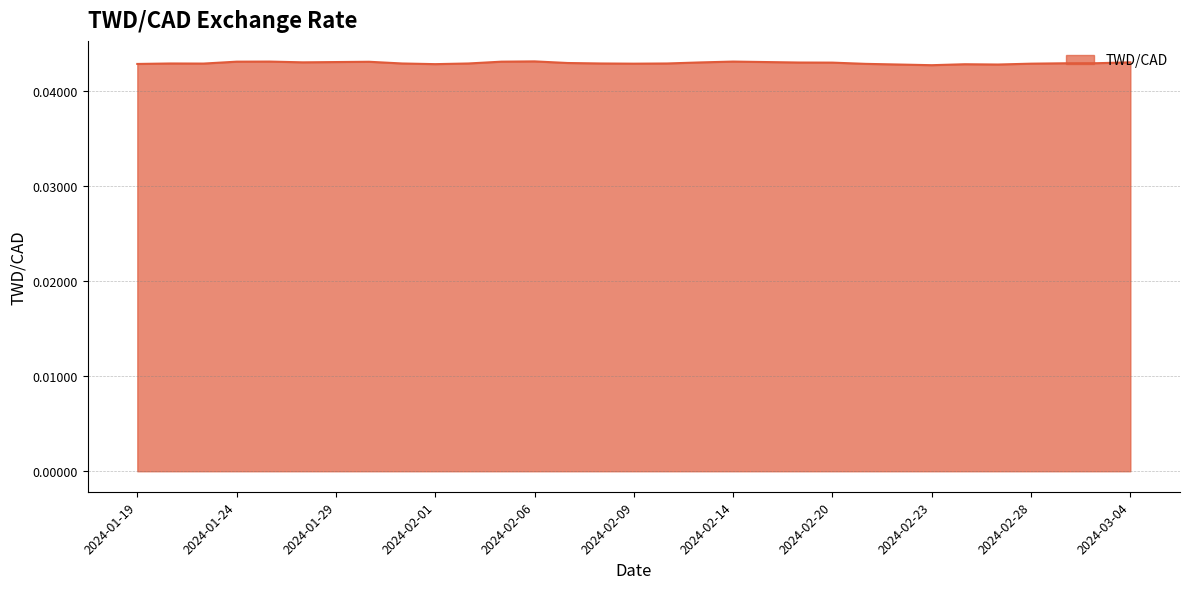

Where is the data nearest to the value 0?

2024-02-23